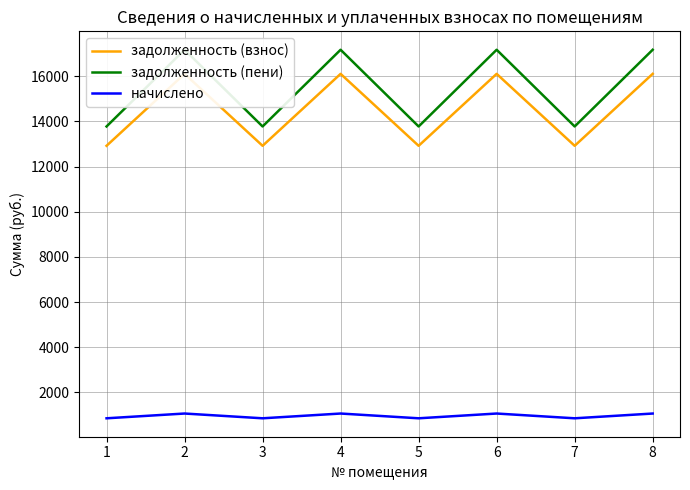

True or false: задолженность (пени) and начислено cross at least once.

False